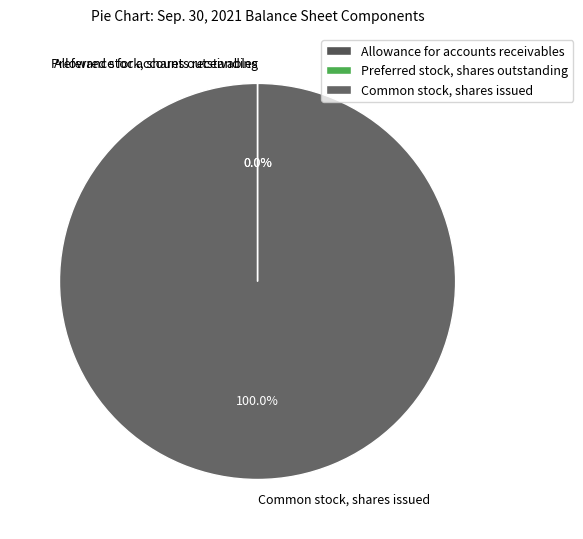

What is the largest slice in the pie chart?

Common stock, shares issued